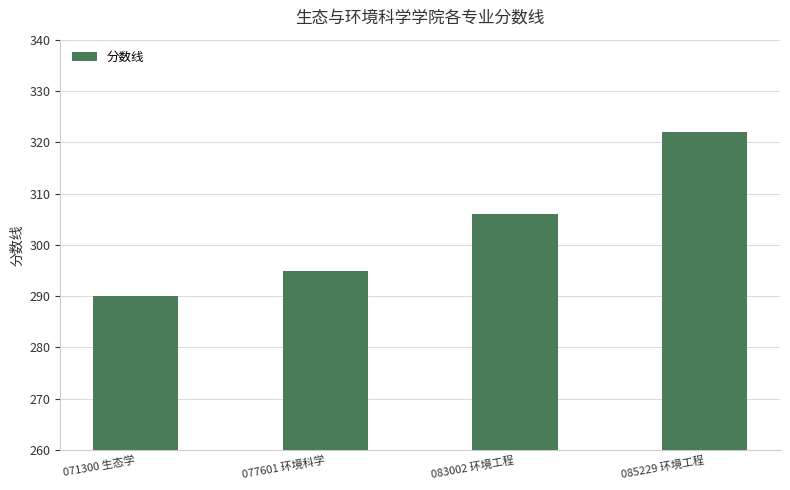

What is the average value?

303